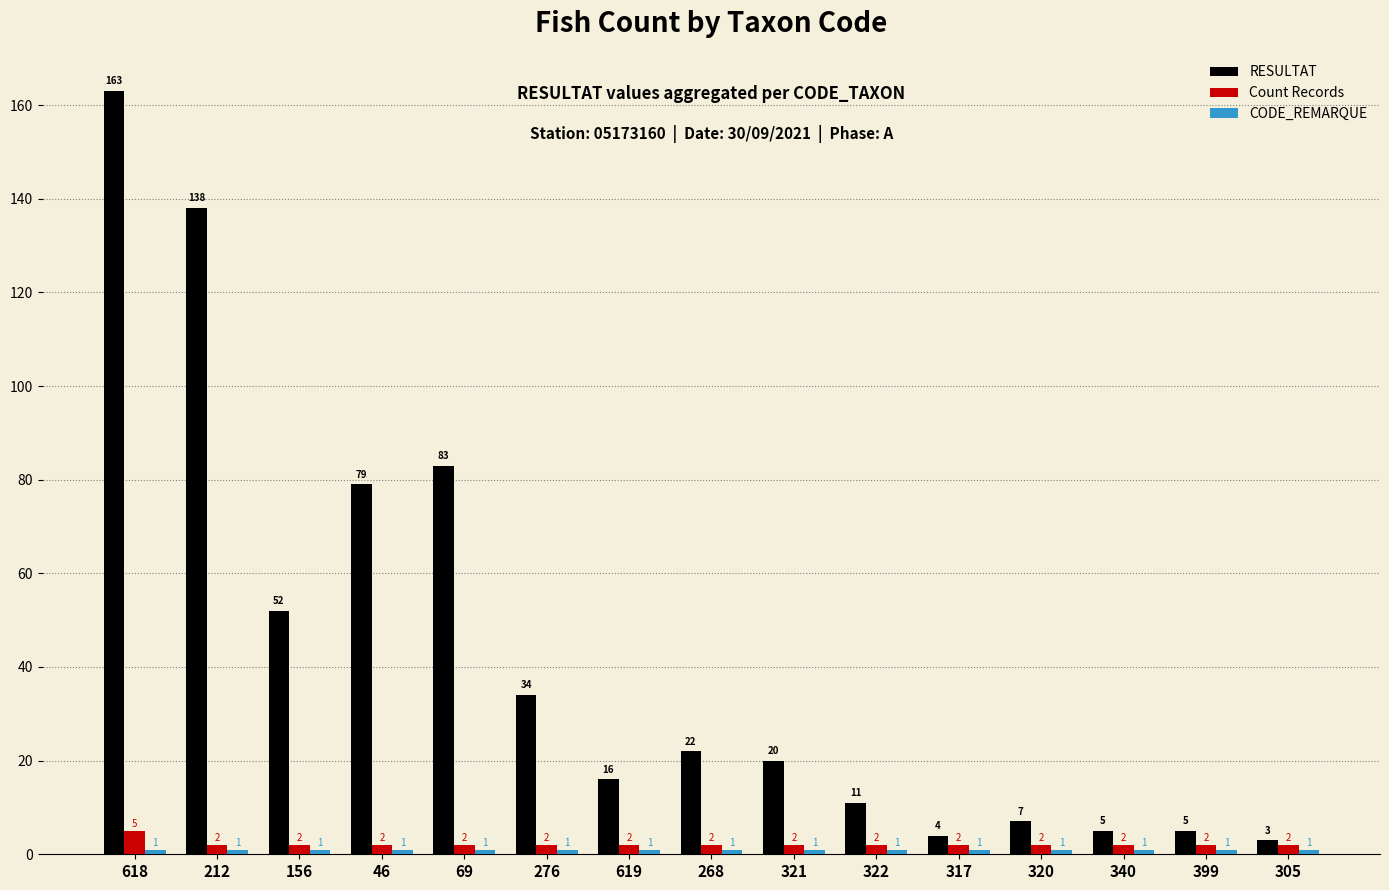

Which series has the largest range (max minus min)?

RESULTAT